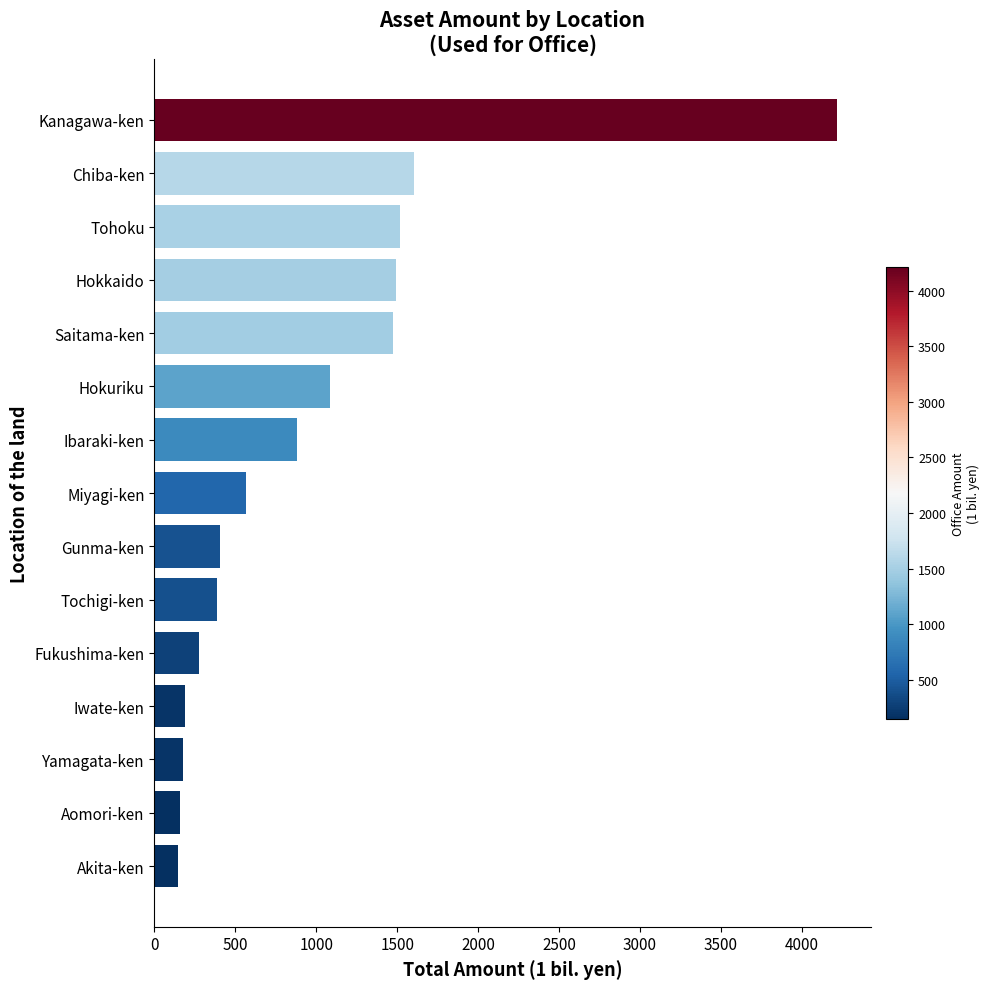

Is it true that the value at Hokuriku is 1088?

True